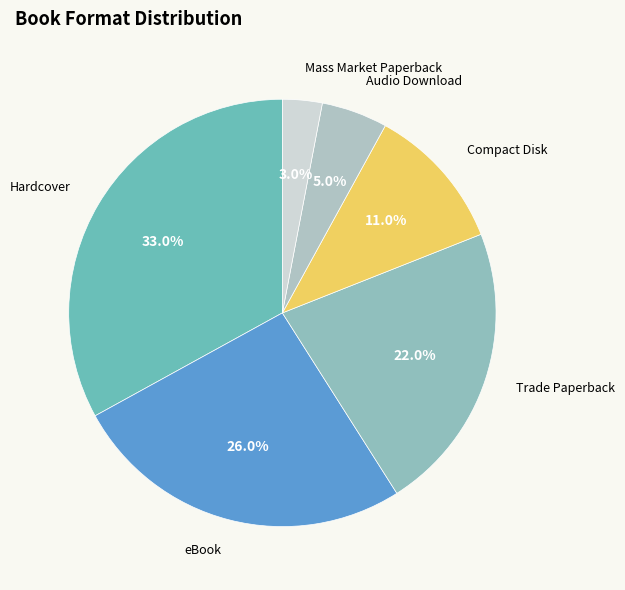

Is it true that eBook is 40% of the pie?

False